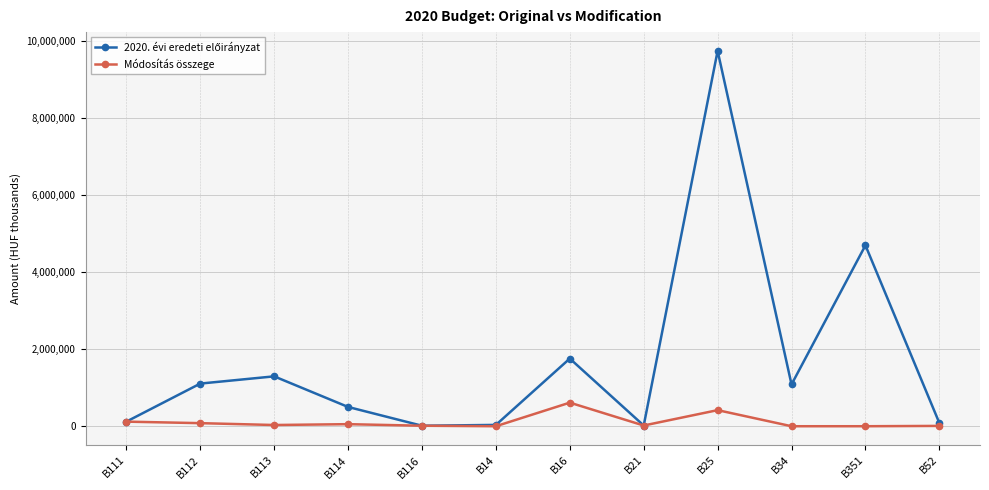

True or false: Módosítás összege has more than 2 interior local peaks.

True